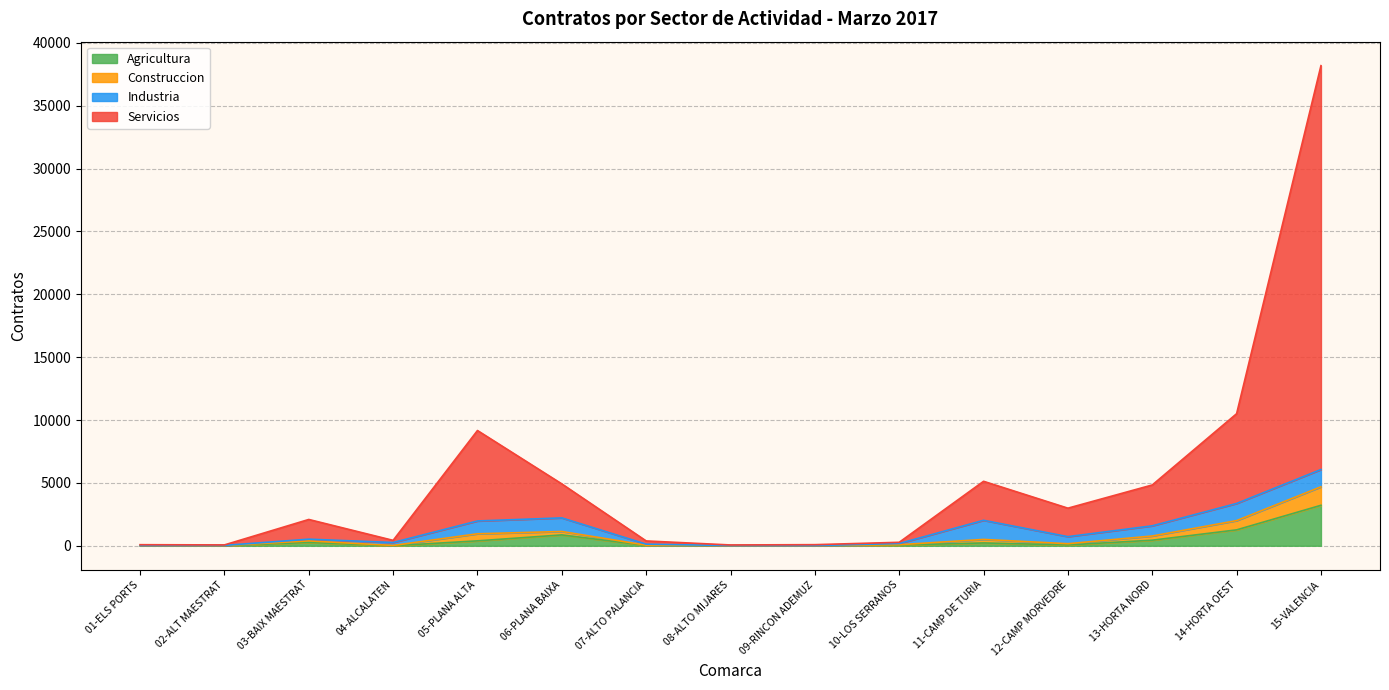

What is the maximum value for Agricultura?

3217